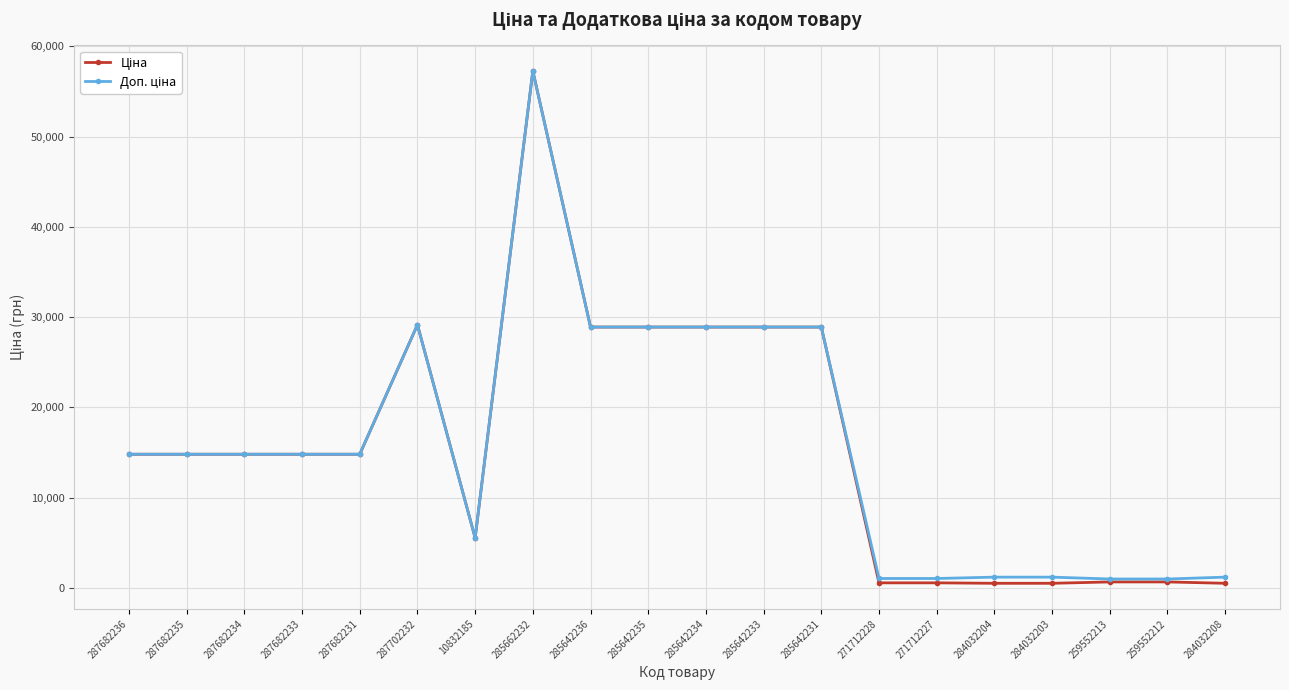

What is the maximum value shown in the chart?

57258.0